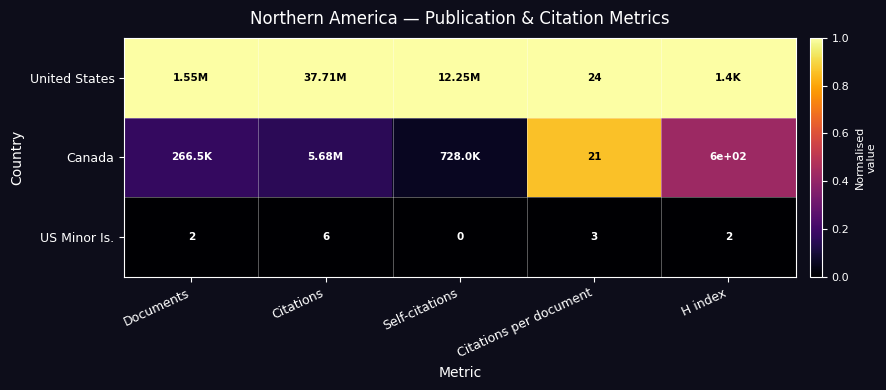

Rank the series at Citations per document from lowest to highest value.

US Minor Is., Canada, United States